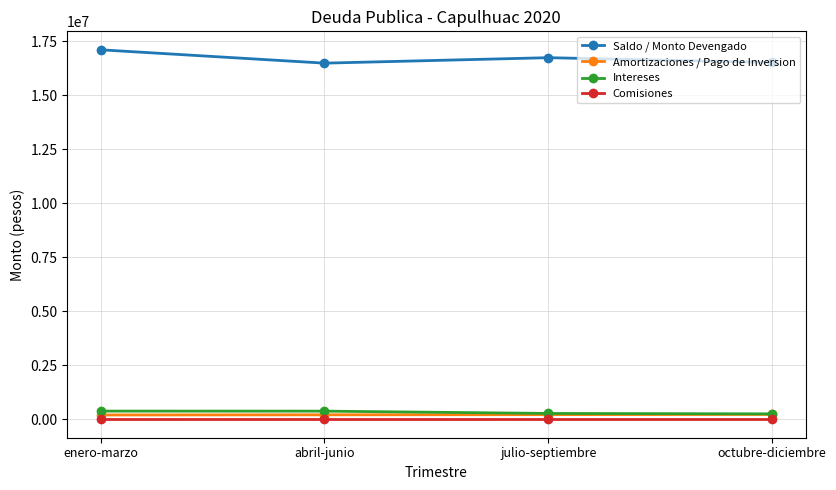

Does the chart display data point markers on the line(s)?

Yes